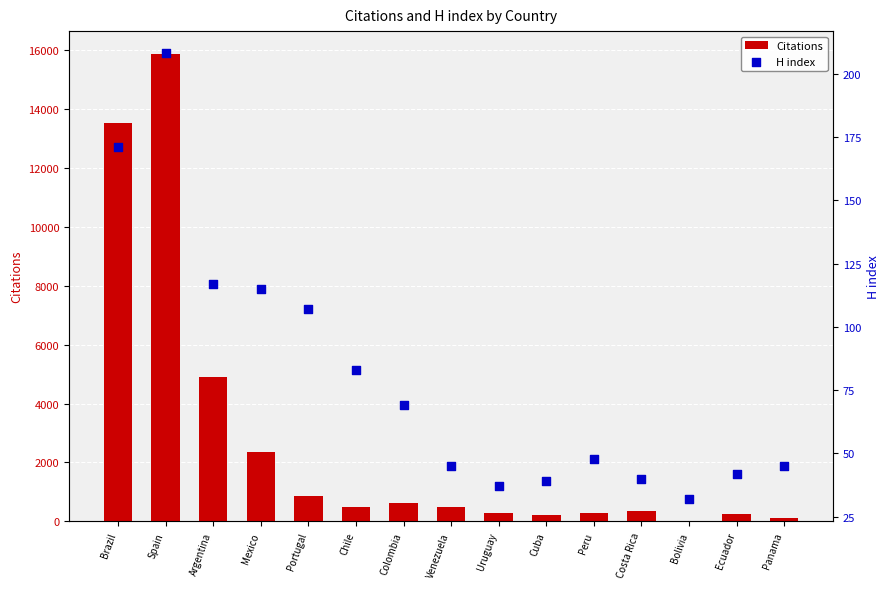

Which series reaches the minimum Y coordinate?

Citations